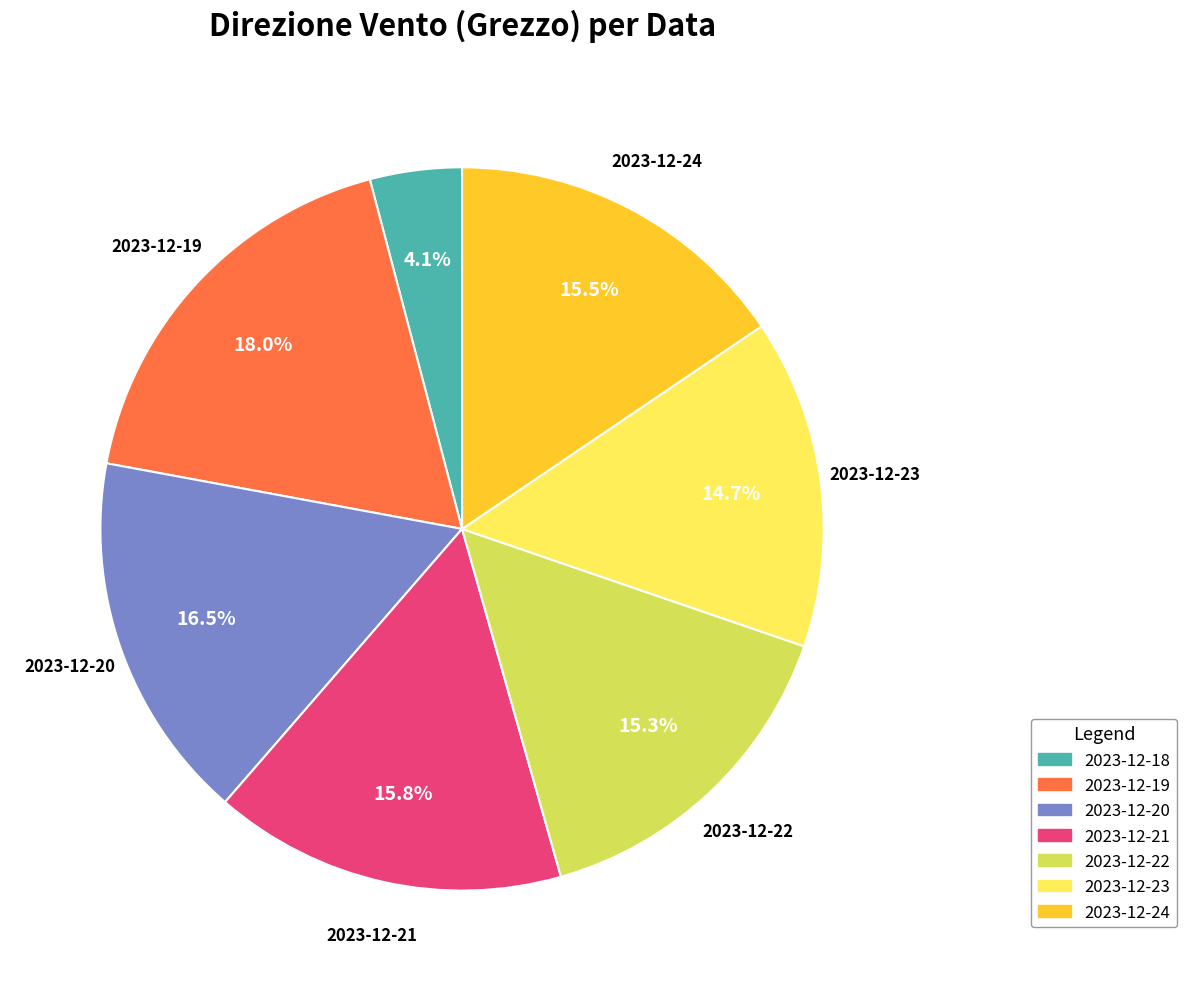

Does 2023-12-24 account for over 50% of the chart?

No